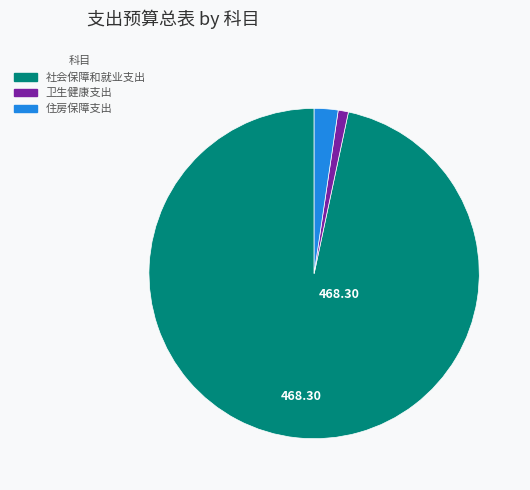

What is the ratio of the value at 住房保障支出 to the value at 卫生健康支出?

2.3